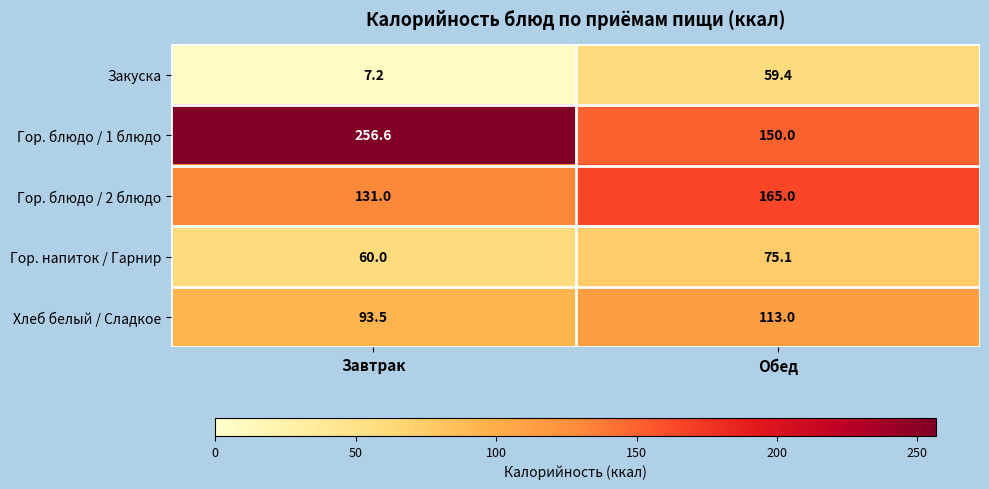

Which label corresponds to the smallest value in the chart?

Завтрак